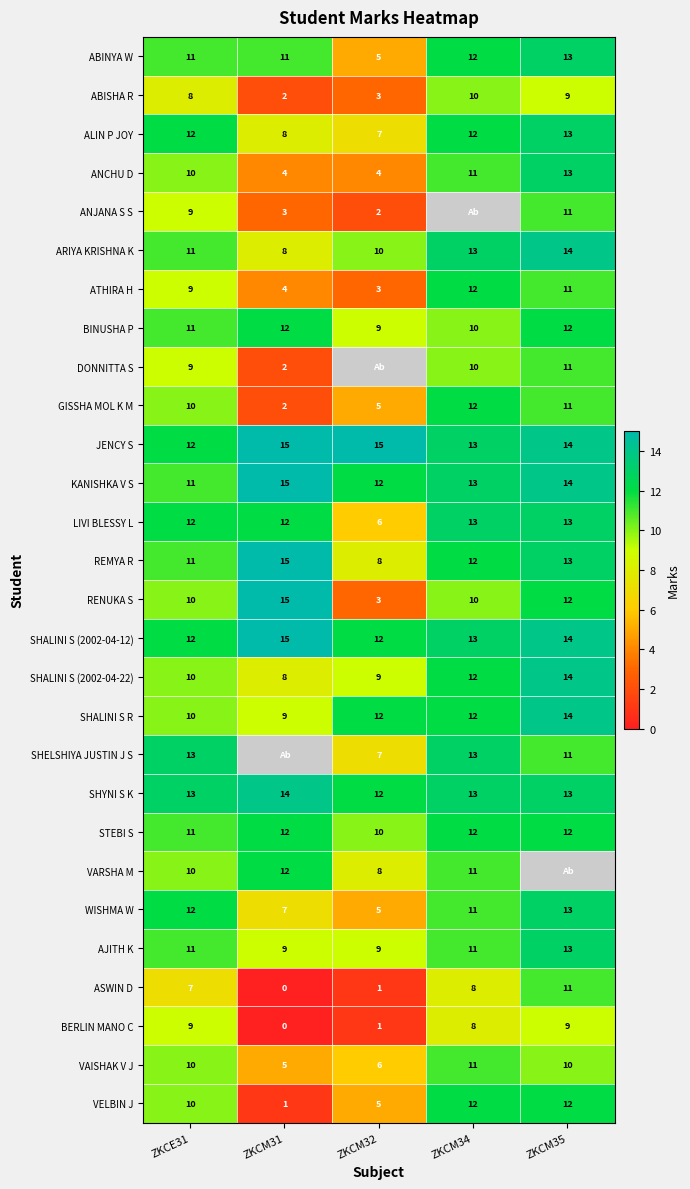

What is the maximum value for LIVI BLESSY L?

13